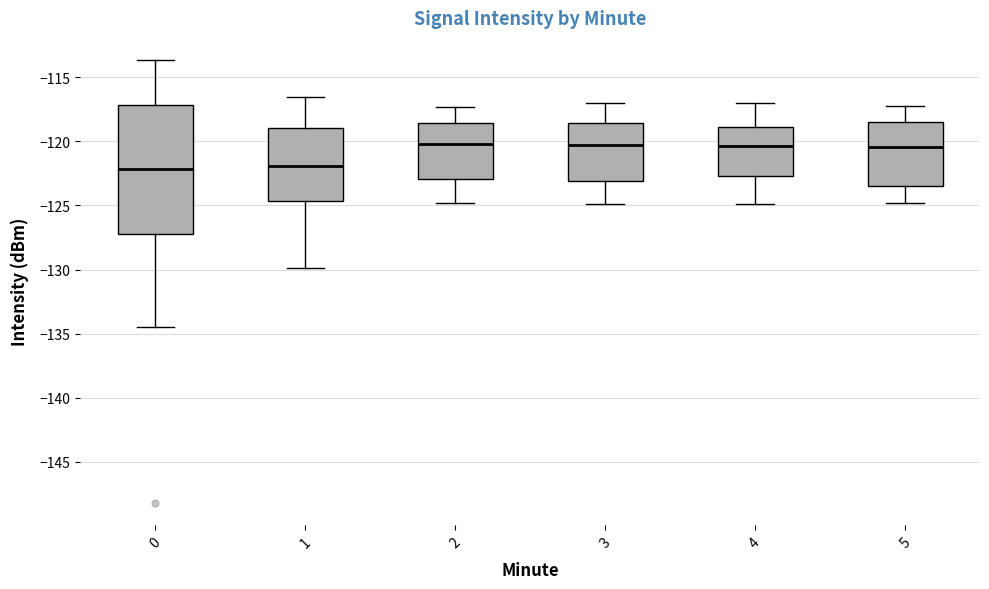

Where does the median line of the box at x = 1 sit on the y-axis? The values are not printed on the chart, so give them approximately, as read against the axis.

-122.0